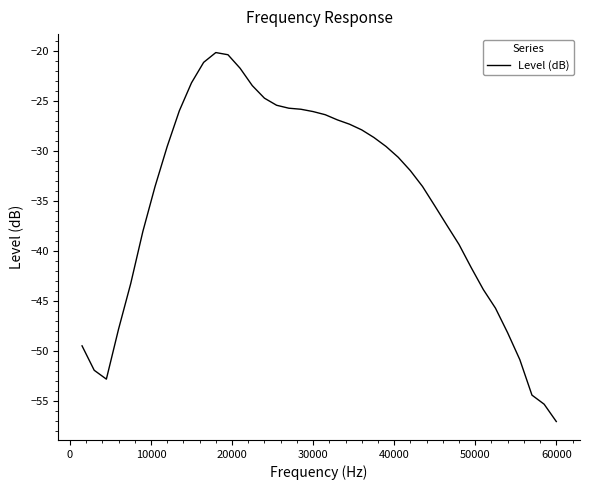

How many lines are shown in the chart?

1